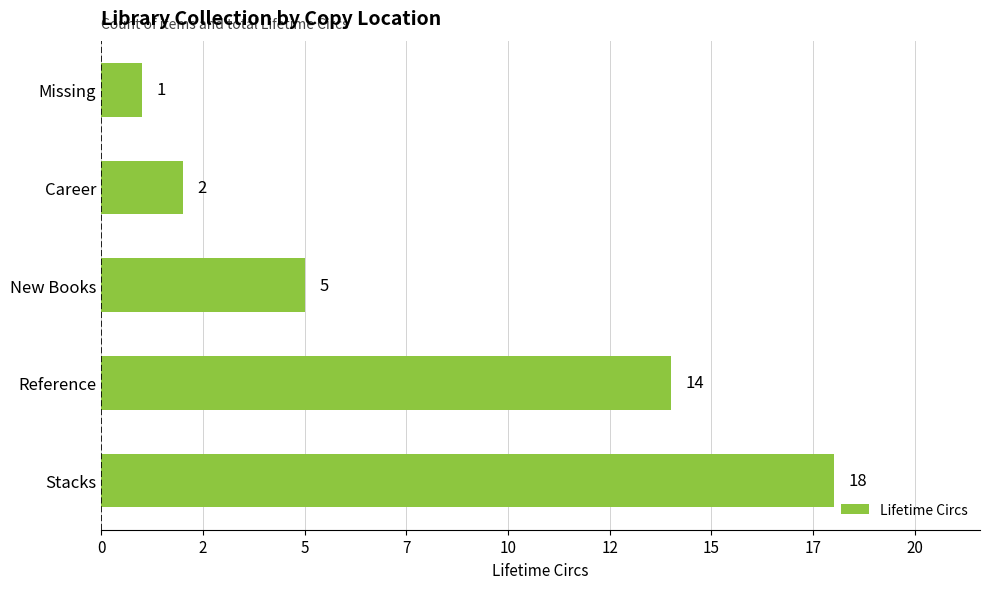

Are the bars horizontal?

Yes